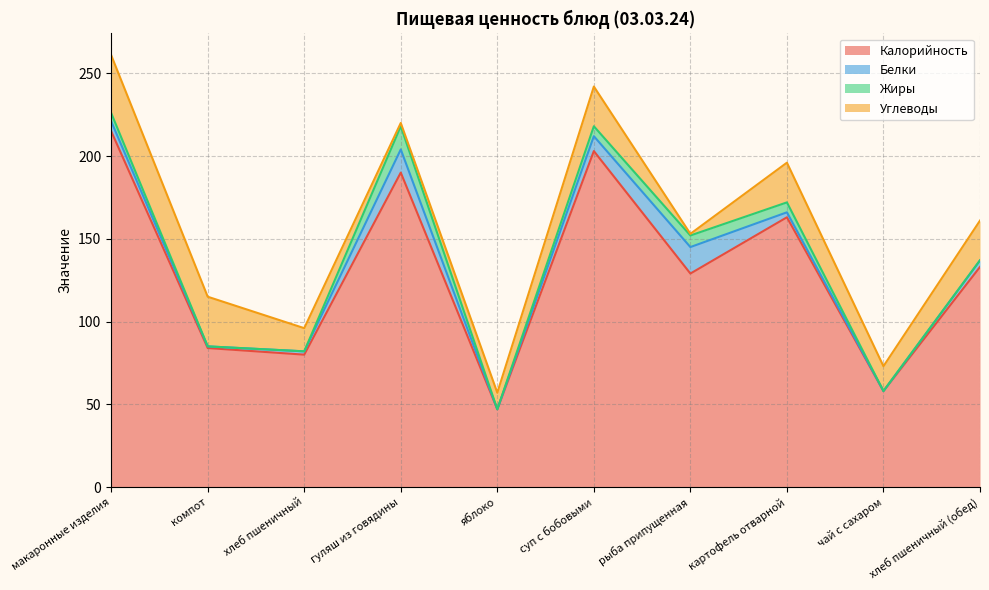

What is the difference between the maximum and minimum values in the Калорийность series?

168